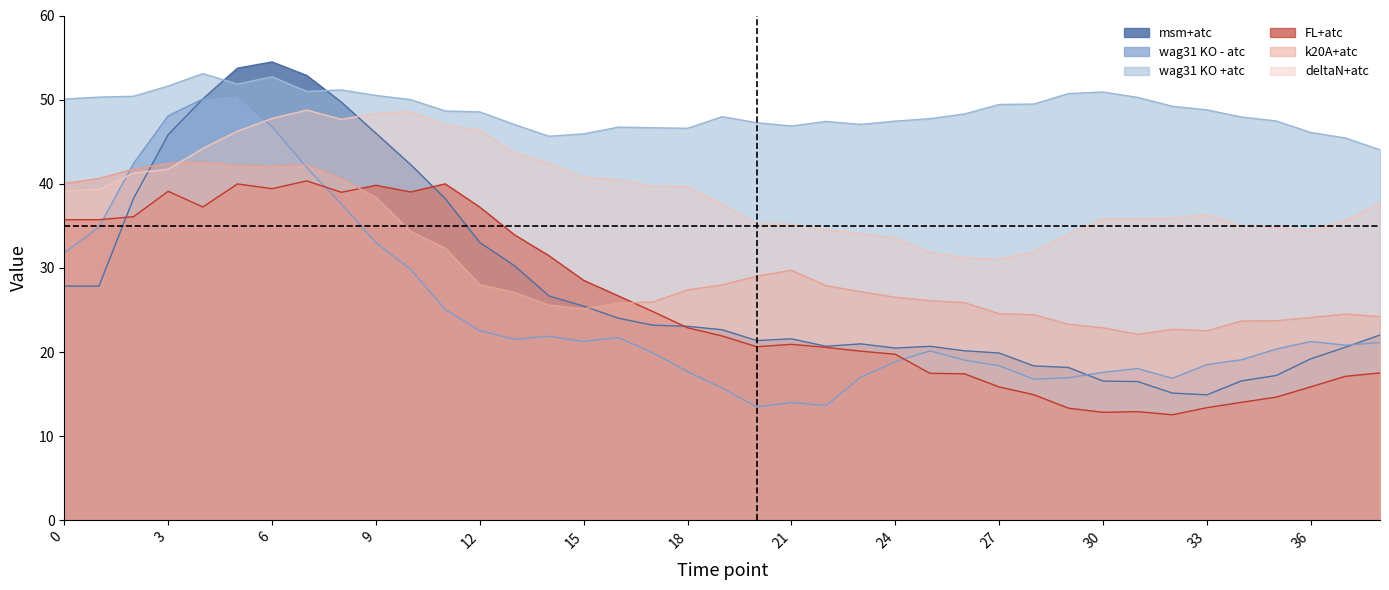

Between which two adjacent categories do k20A+atc and deltaN+atc first intersect?

3 and 4